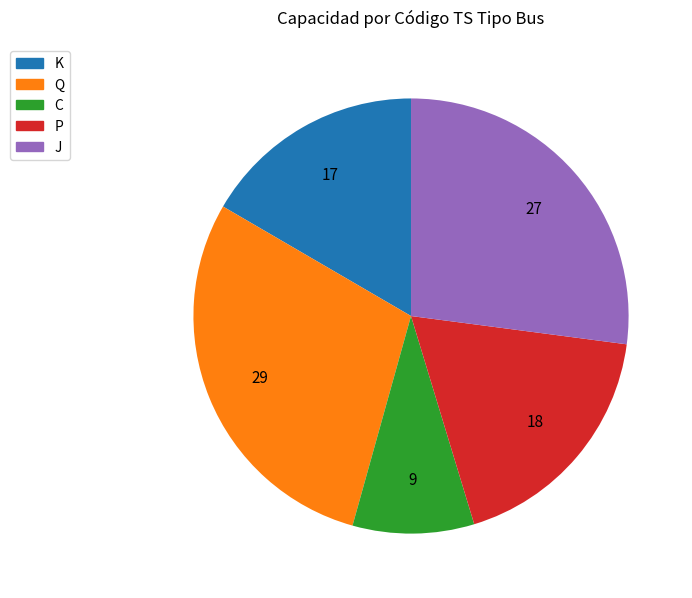

What is the smallest slice in the pie chart?

C